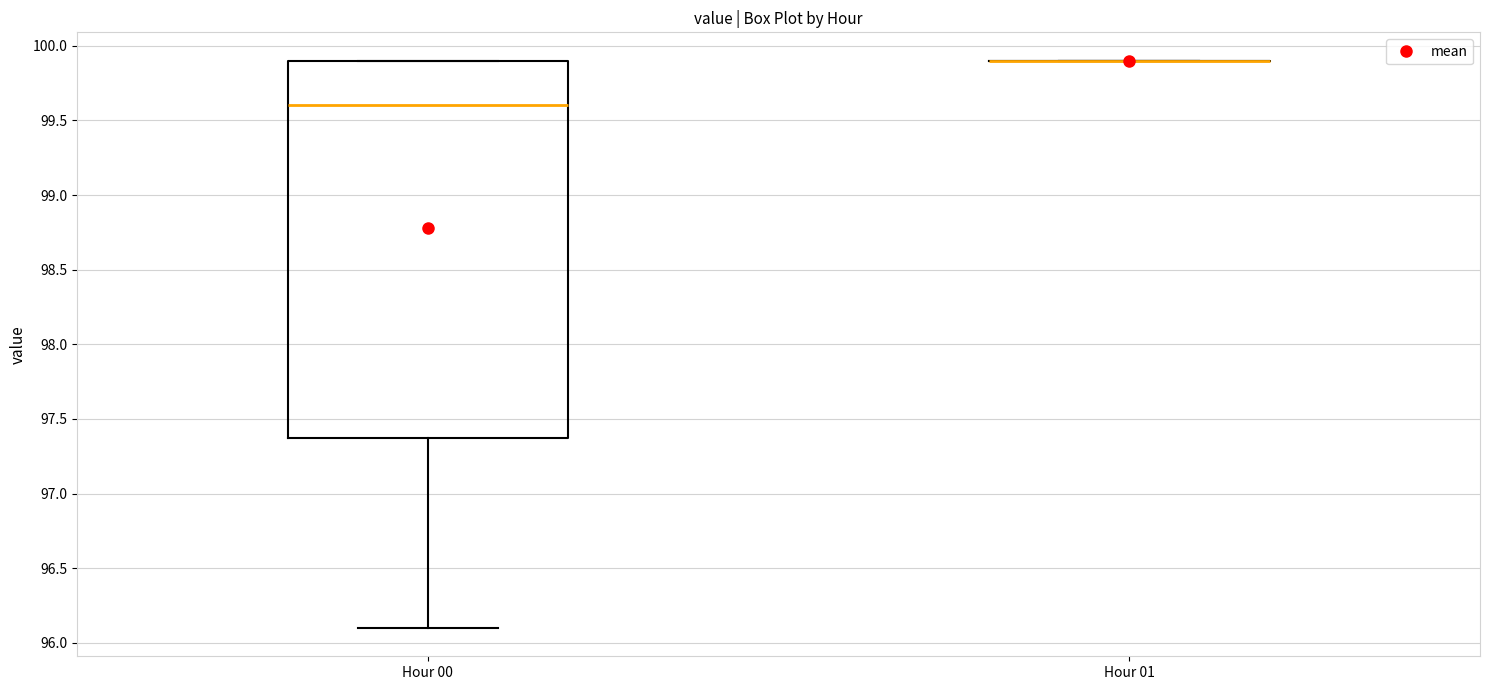

Reading left to right, read every box against the y-axis: the position of its median line, the range the box covers, and the ends of its whiskers. The values are not printed on the chart, so give them approximately, as read against the axis.

Hour 00: median 99.6, box 97.4 to 99.9, whiskers 96.1 to 99.9
Hour 01: box collapsed to a line at 99.9, whiskers 99.9 to 99.9